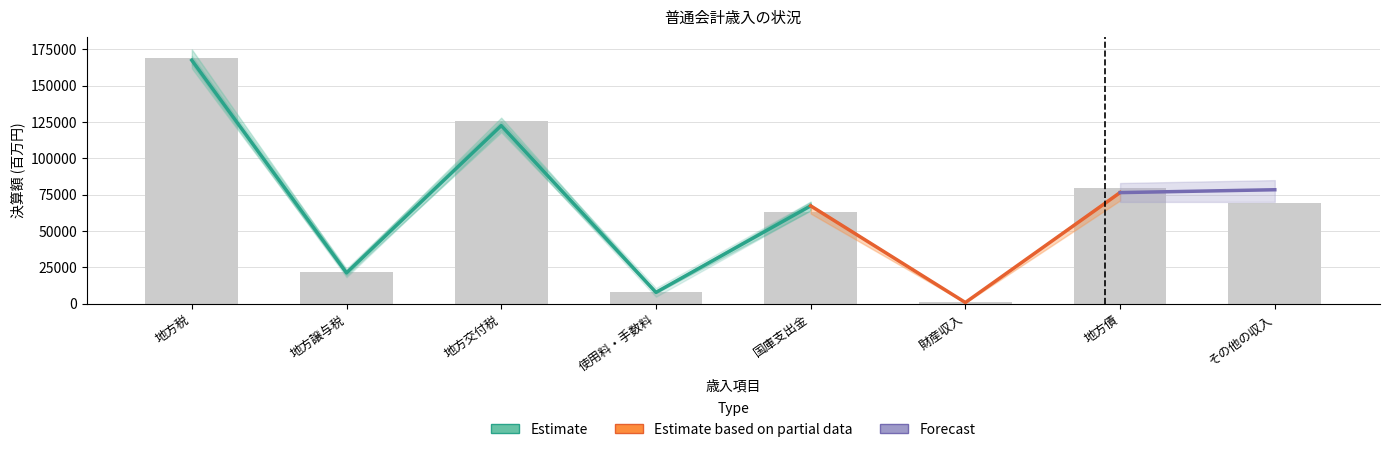

What is the greatest value displayed?

168910